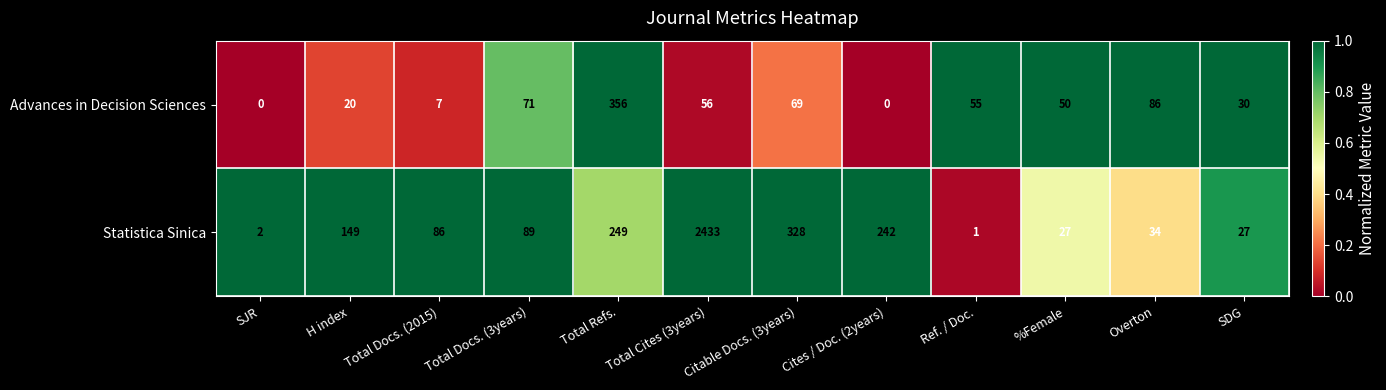

At Total Docs. (3years), list the series in order from smallest to largest.

Advances in Decision Sciences, Statistica Sinica